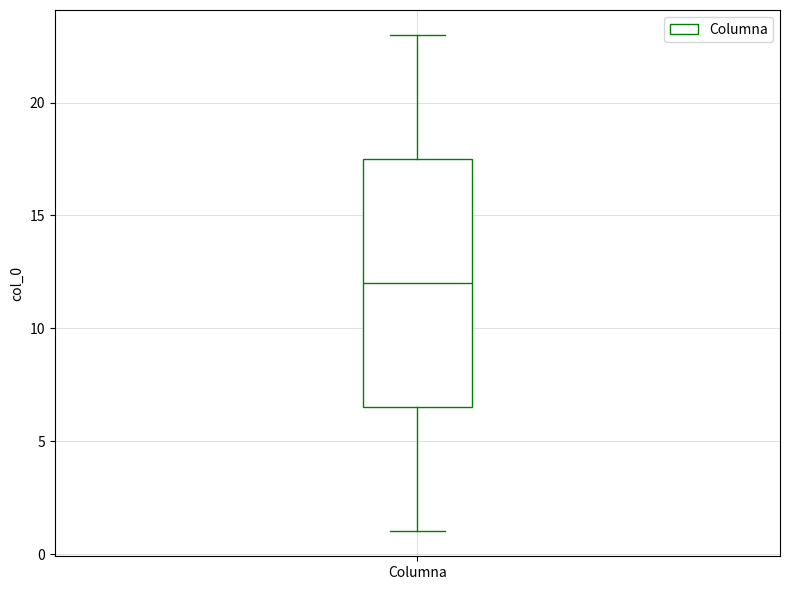

Transcribe this box plot: give where the median line is, the range the box spans, and where the two whiskers end, as read against the y-axis. The values are not printed on the chart, so give them approximately, as read against the axis.

median 12.0, box 6.5 to 17.5, whiskers 1.0 to 23.0